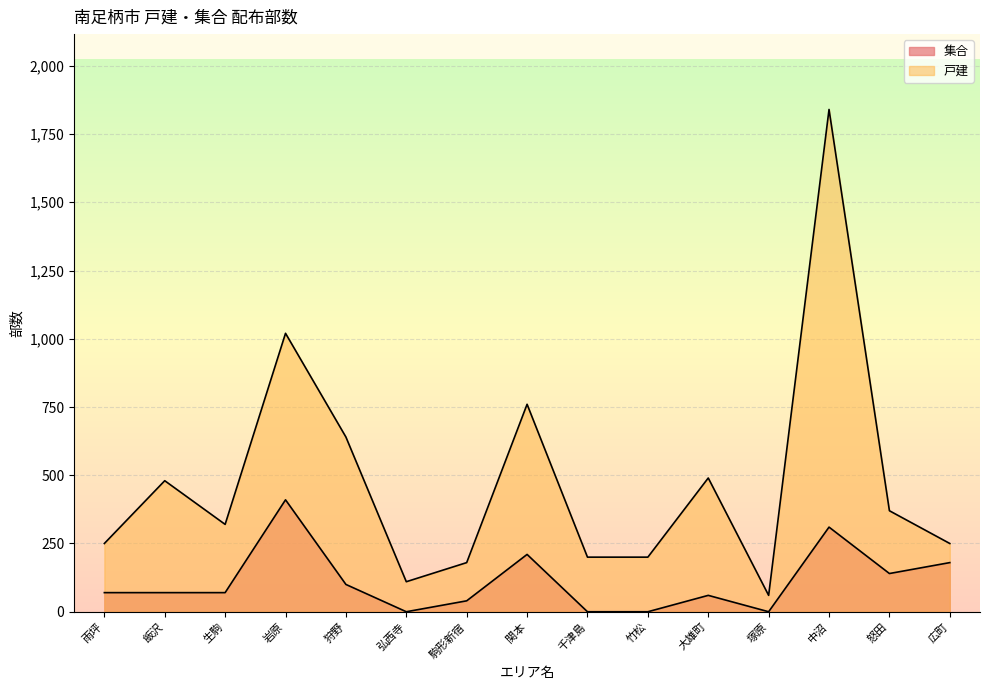

What is the difference between the 戸建 values at 生駒 and 千津島?

120